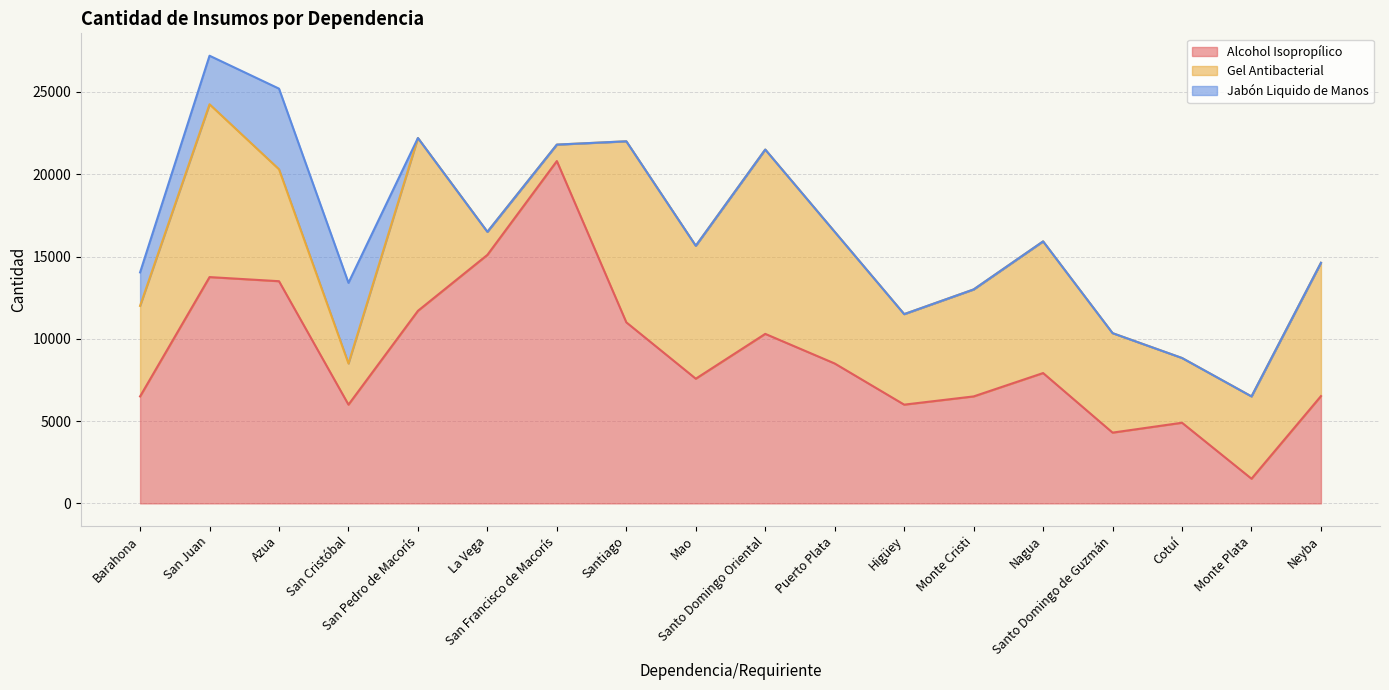

Which series has the largest total across all categories?

Alcohol Isopropílico